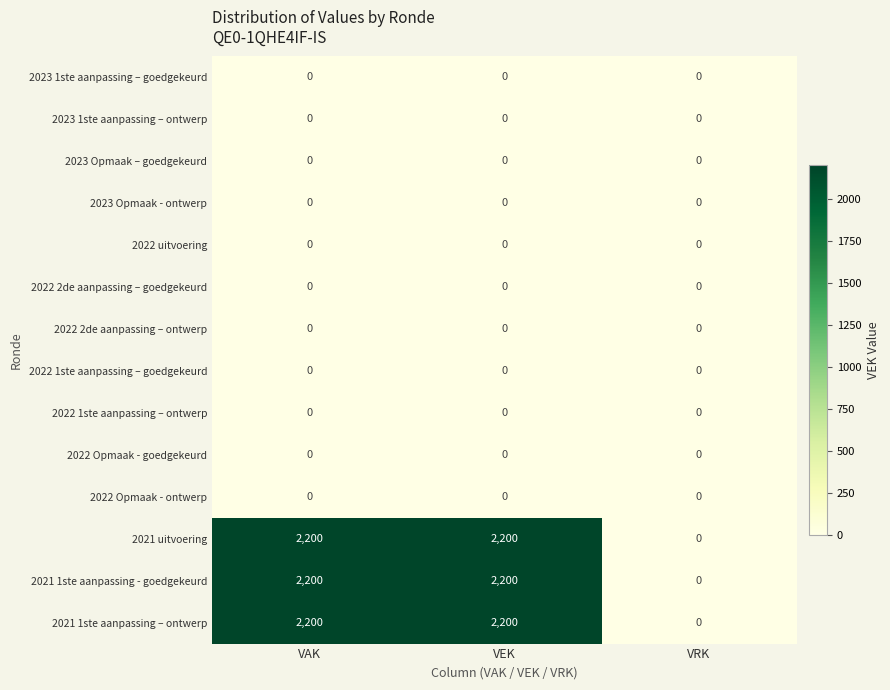

How many data points does each series have?

3